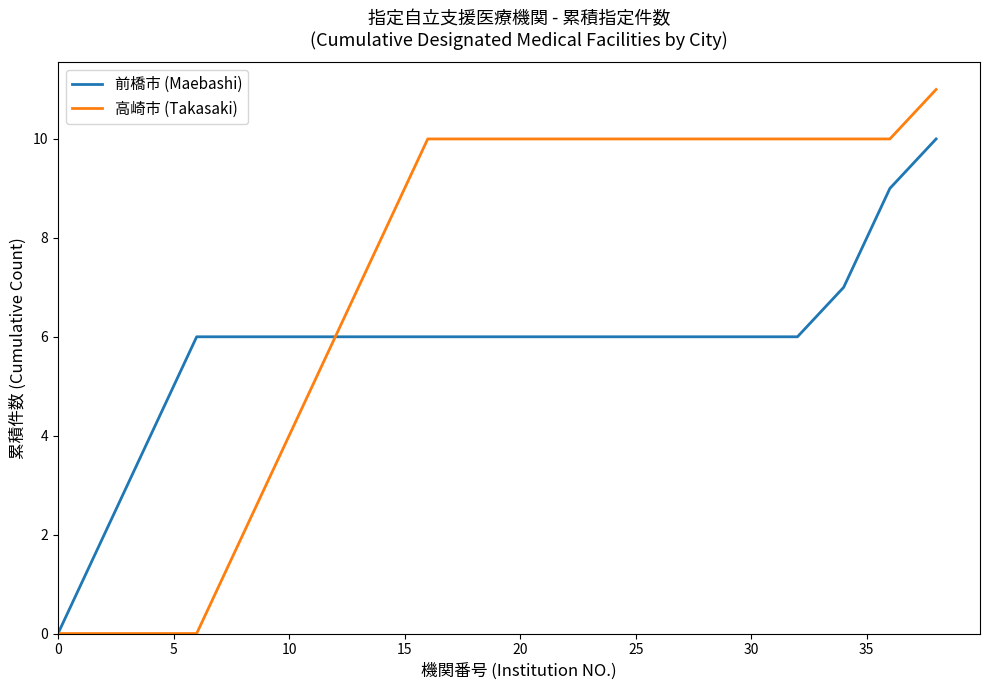

Which series has the largest total across all categories?

高崎市 (Takasaki)